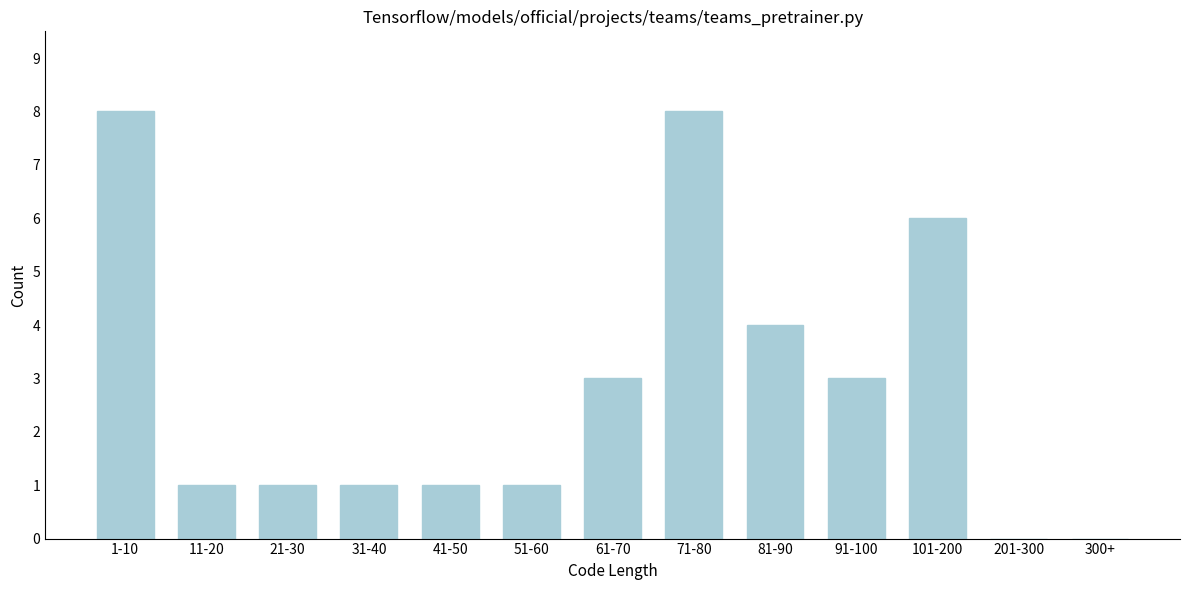

Reading left to right, list all the values displayed in this chart.

1-10=8	11-20=1	21-30=1	31-40=1	41-50=1	51-60=1	61-70=3	71-80=8	81-90=4	91-100=3	101-200=6	201-300=0	300+=0